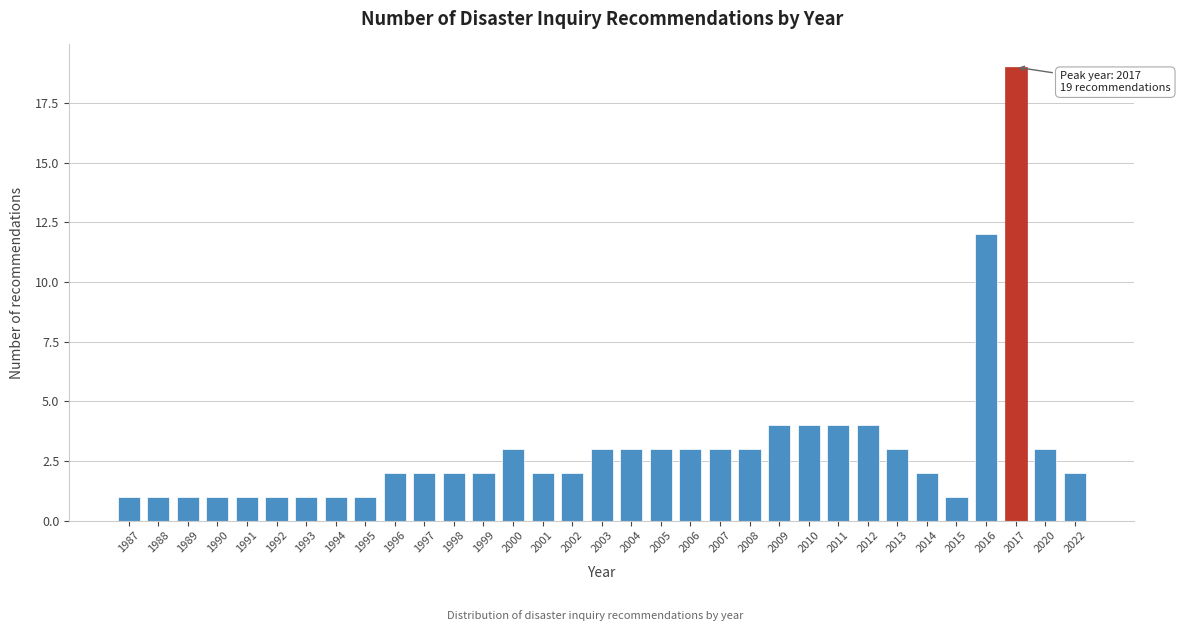

What is the change in value from 1991 to 2010?

+3